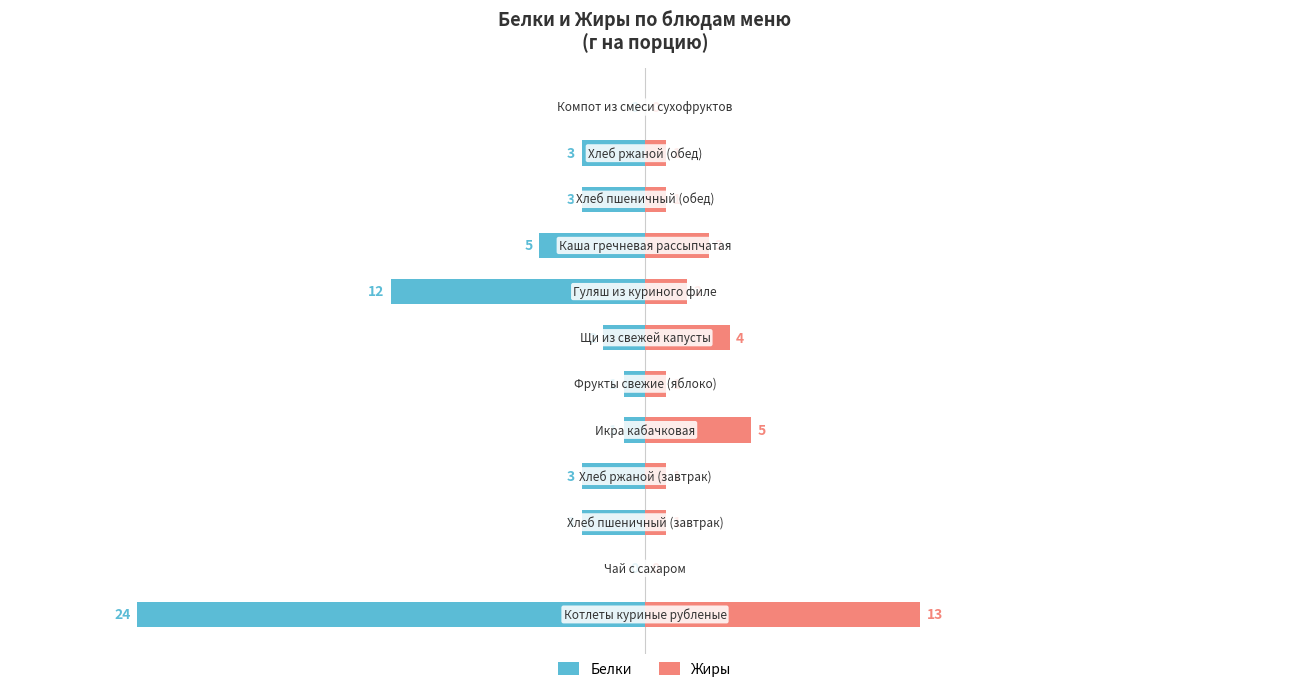

Reading left to right, extract all data points from this chart.

Белки: -24	0	-3	-3	-1	-1	-2	-12	-5	-3	-3	0
Жиры: 13	0	1	1	5	1	4	2	3	1	1	0